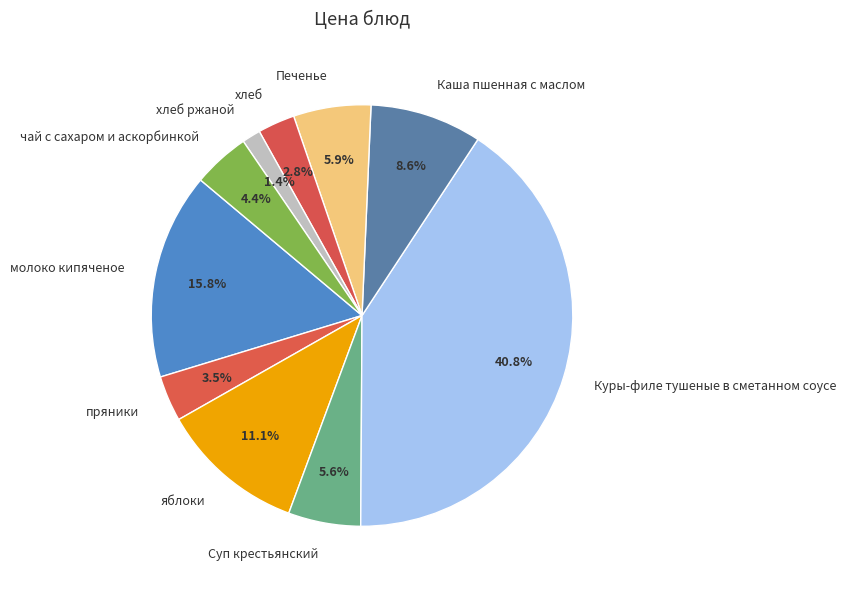

To the nearest percent, what percentage of the pie is яблоки?

11%